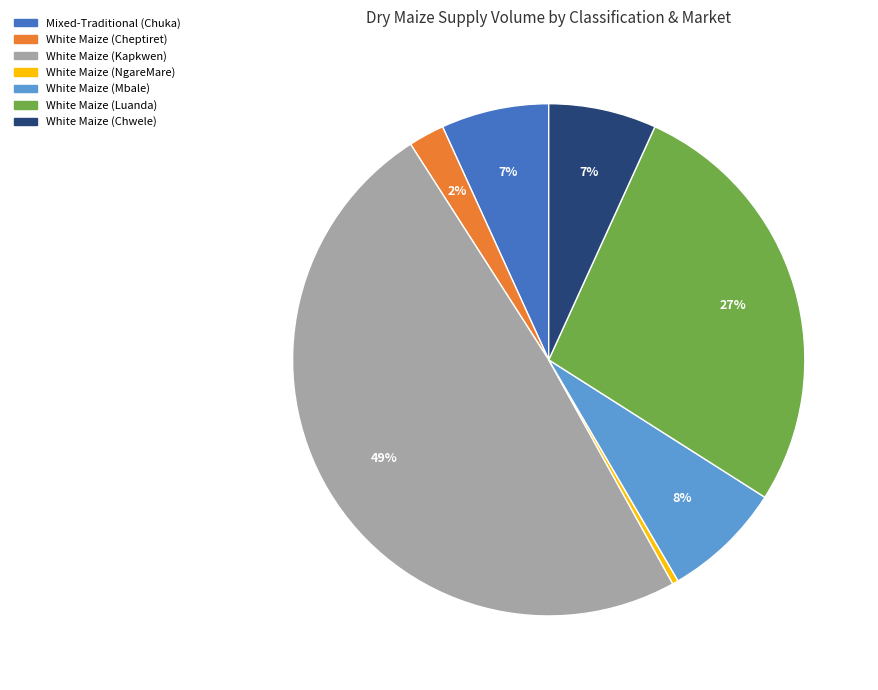

To the nearest percent, what is the difference between the White Maize (Kapkwen) and Mixed-Traditional (Chuka) slice percentages?

42%